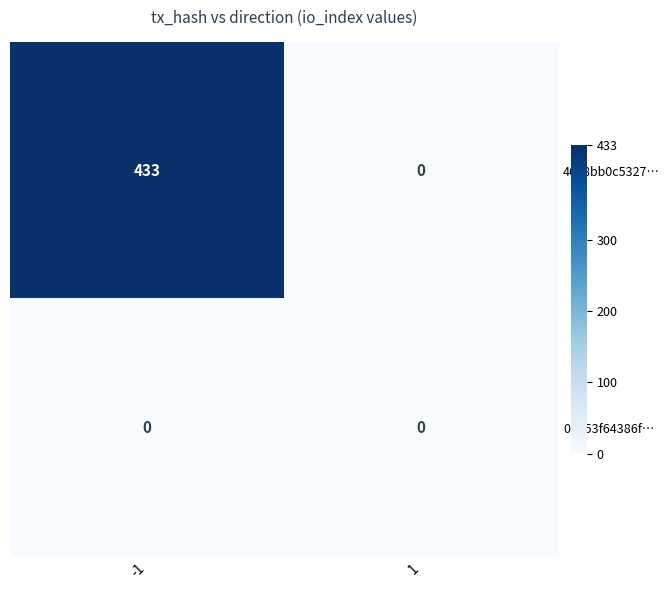

Which series has the largest total across all categories?

4658bb0c5327…